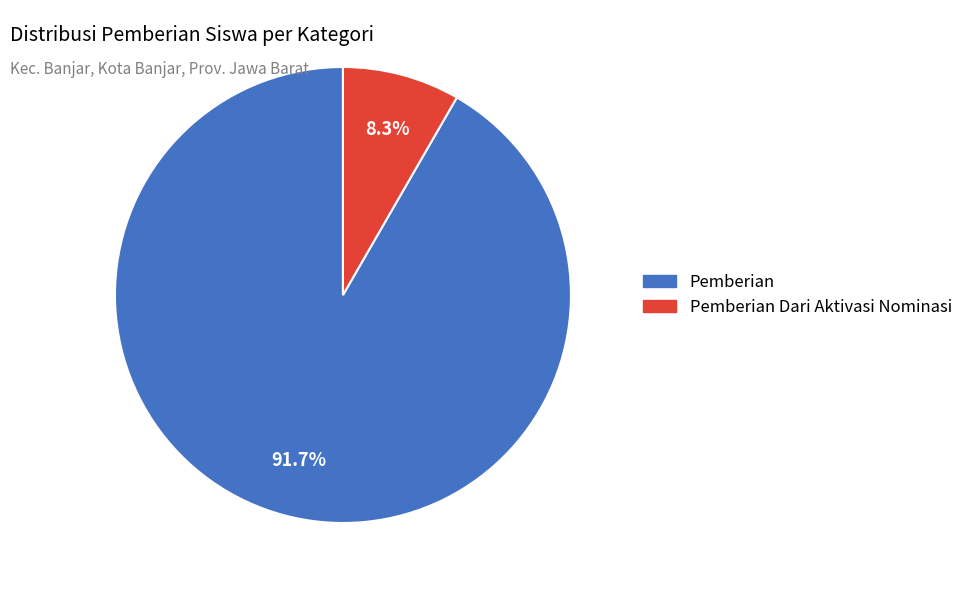

Is there any slice that represents more than half of the pie?

Yes